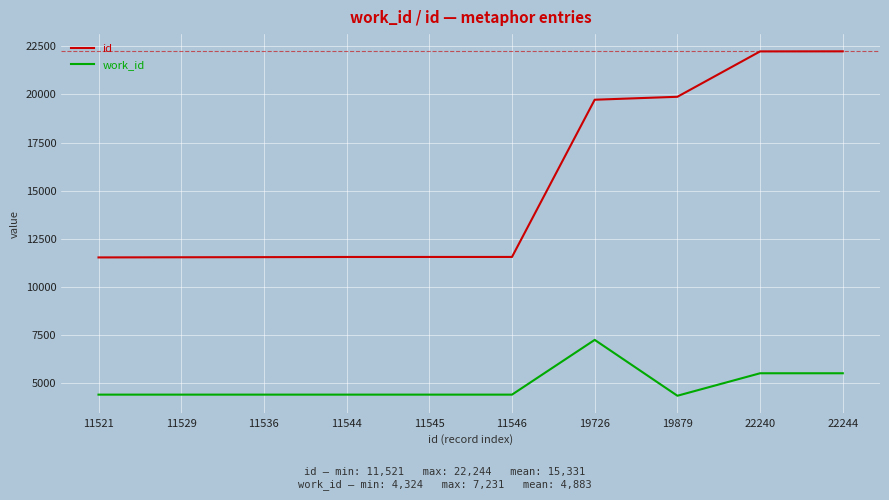

True or false: work_id has a value of 4382 at 11545.

True